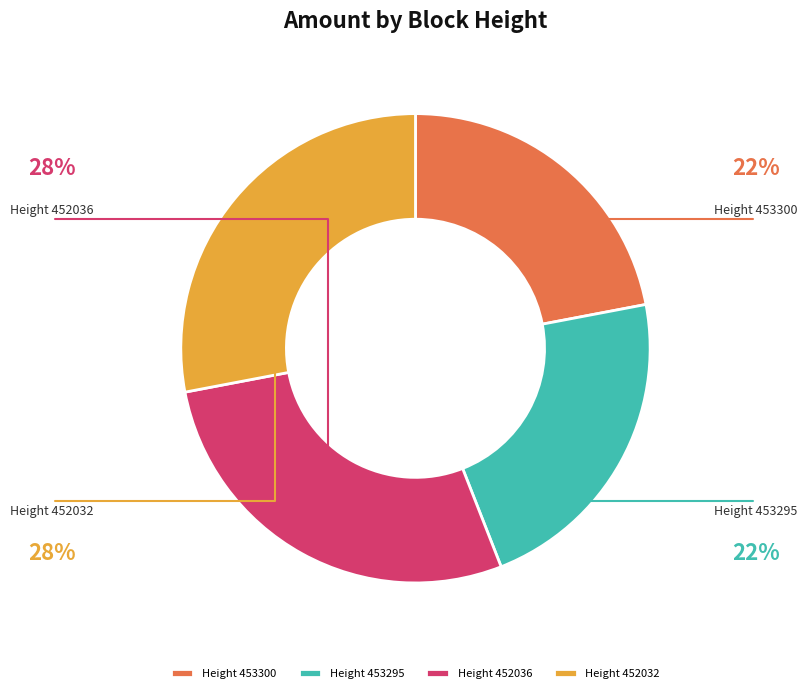

Rank the categories by value from lowest to highest.

453300, 453295, 452036, 452032